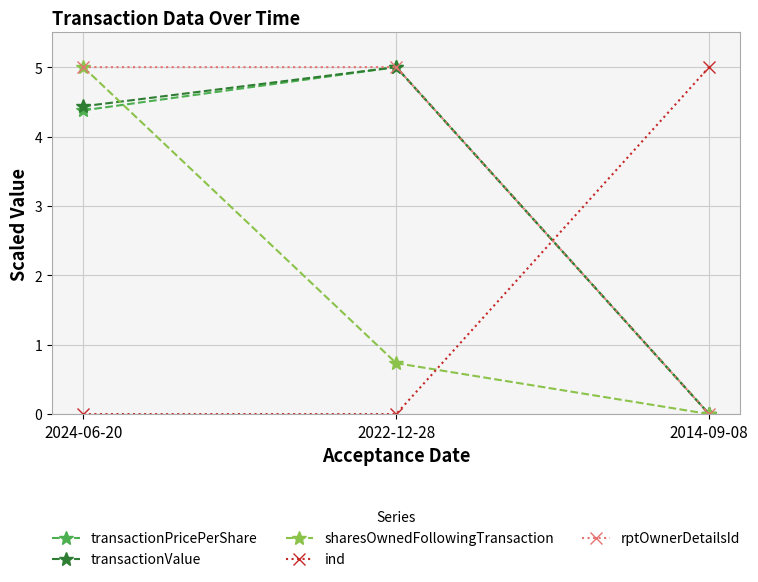

What is the difference between the highest and lowest values at 2024-06-20?

5.0